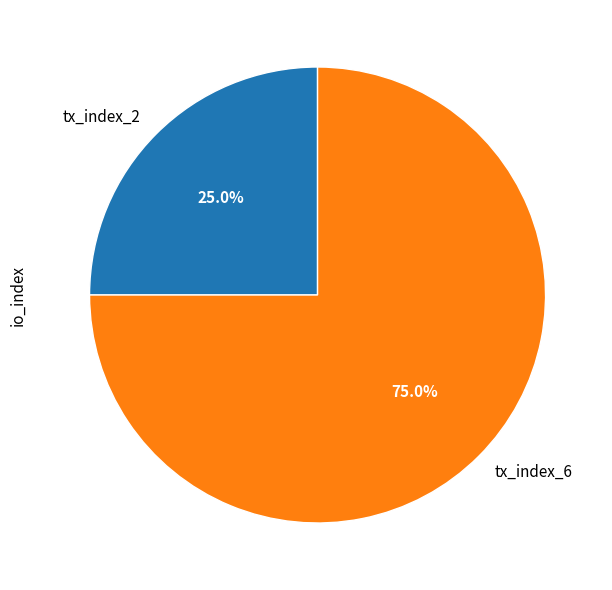

Which has a higher value, tx_index_2 or tx_index_6?

tx_index_6